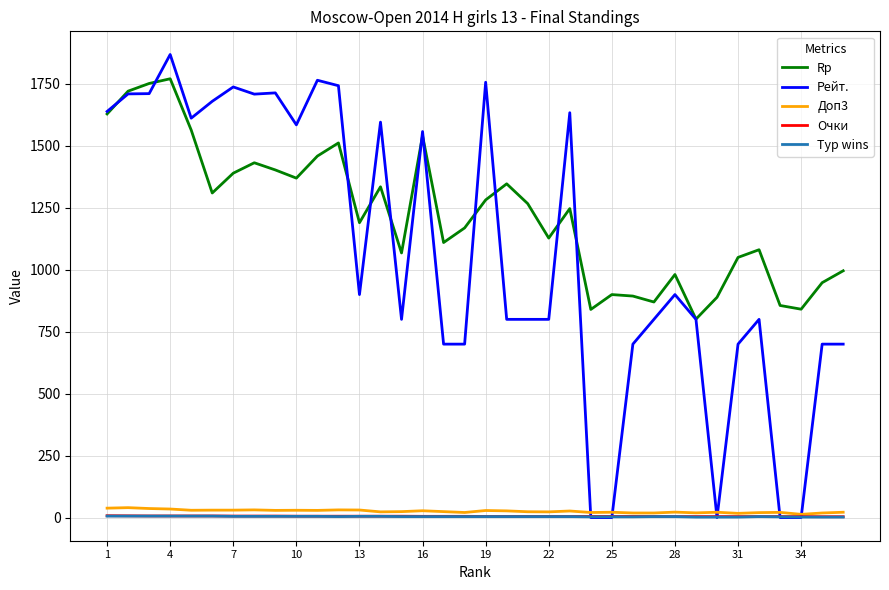

Which series has the widest spread of values?

Рейт.